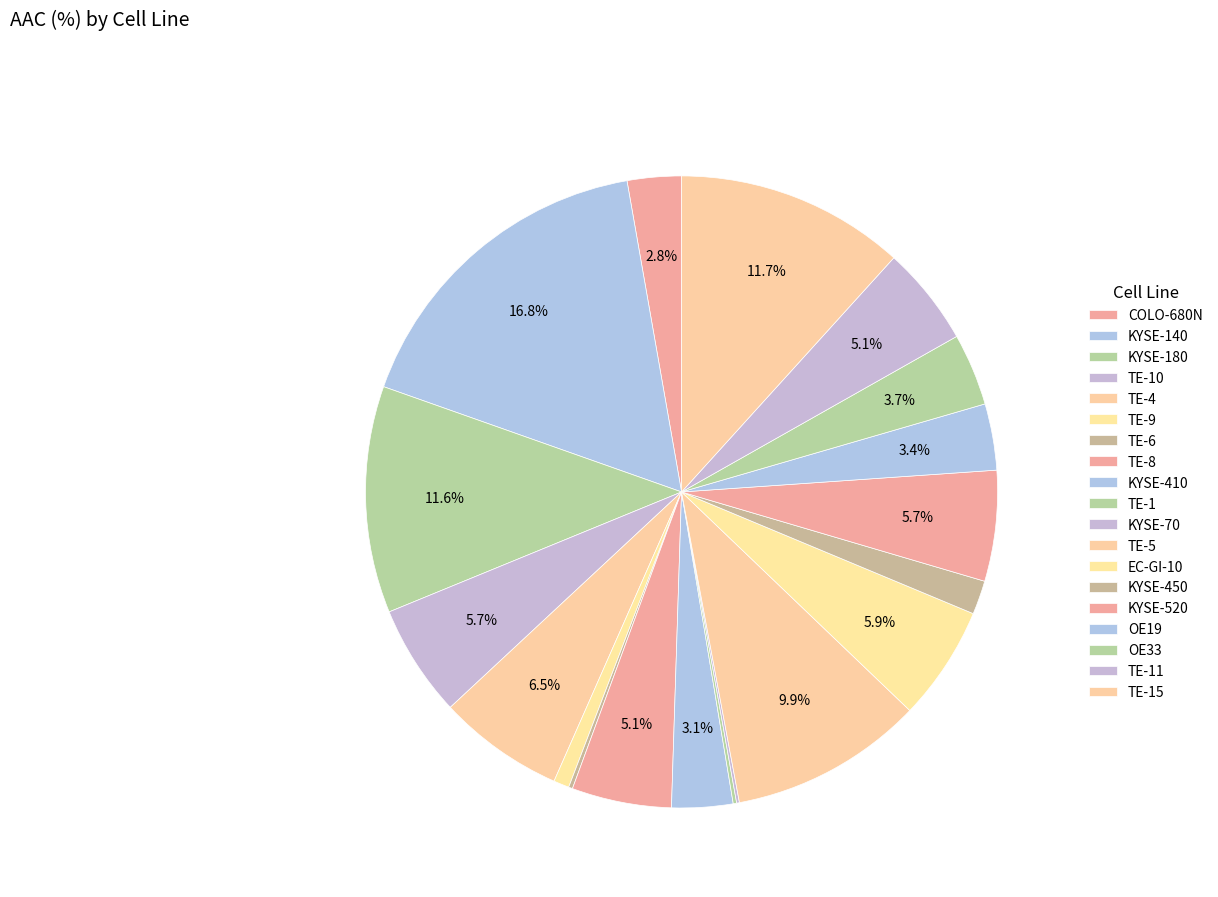

Does TE-6 represent more than half of the total?

No